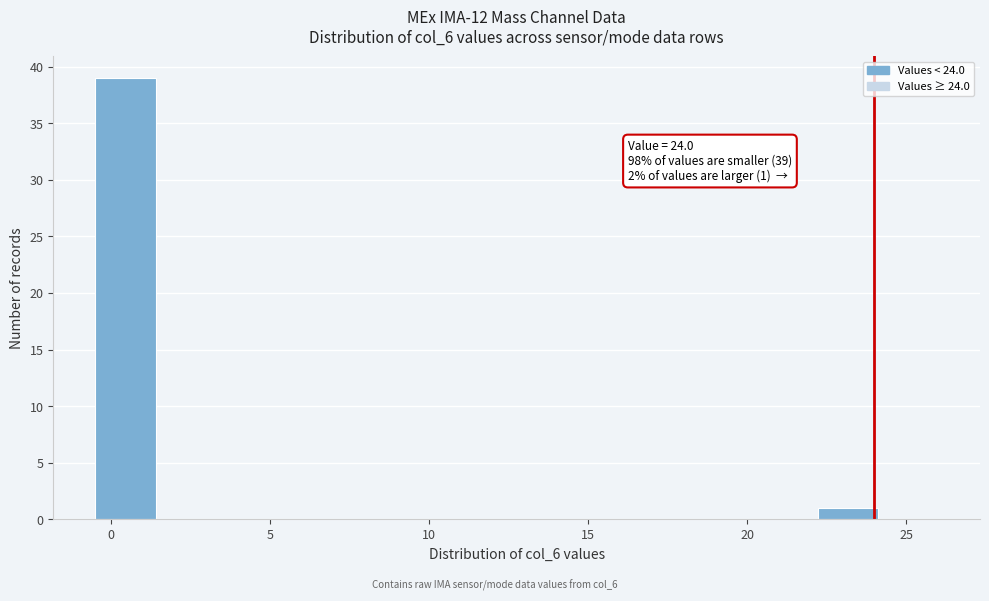

Around what value on the x-axis is the tallest bar? Give the approximate position of its centre, as read against the axis.

0.5